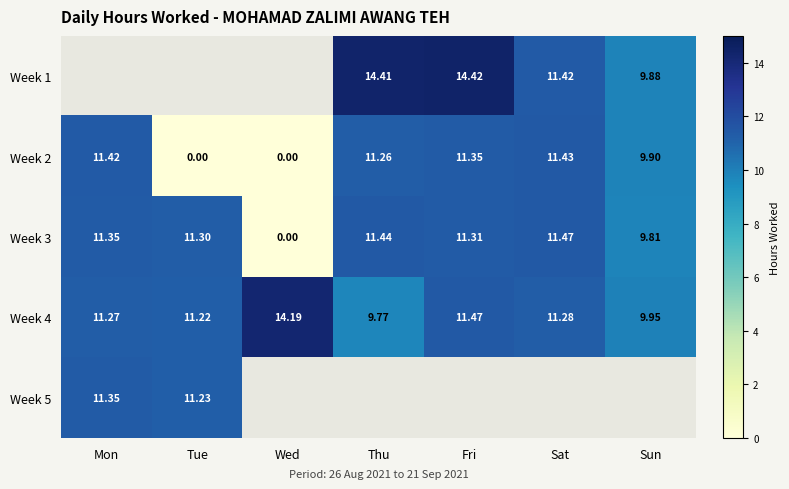

How many positive values does the Week 3 series have?

6